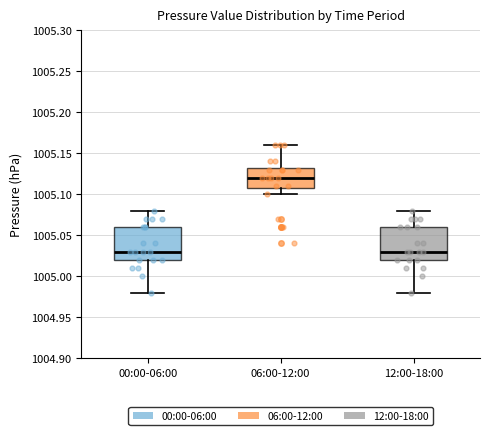

Where does the median line of the box for 00:00-06:00 sit on the y-axis? The values are not printed on the chart, so give them approximately, as read against the axis.

1005.030